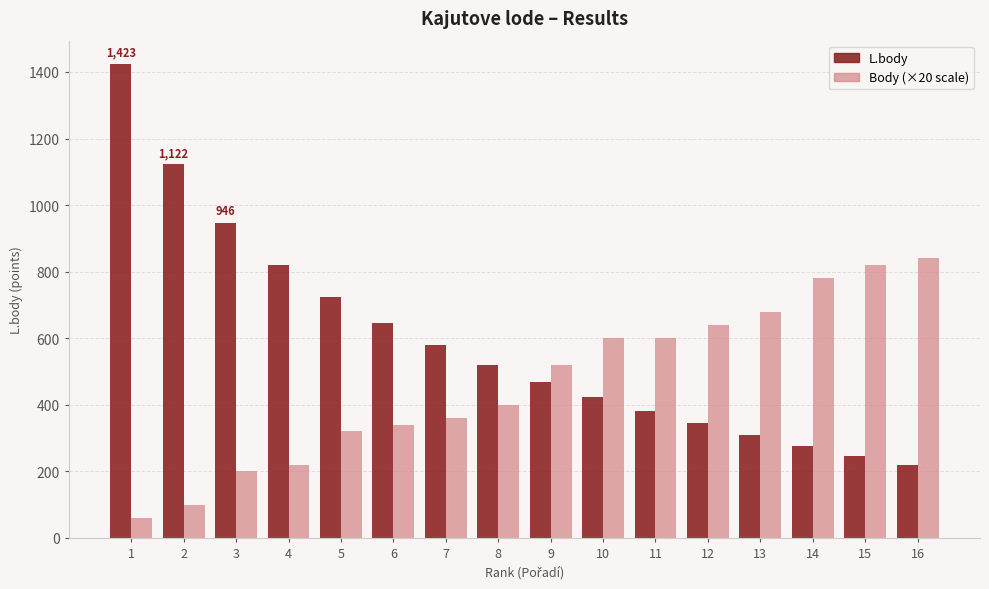

What is the smallest value displayed?

60